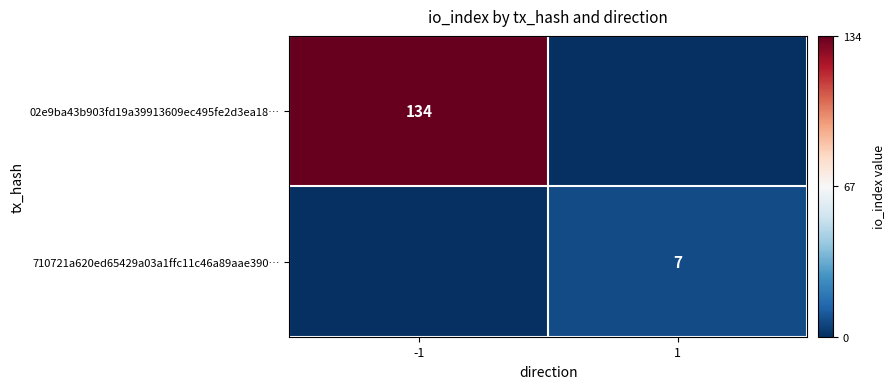

The 710721a620ed65429a03a1ffc11c46a89aae390… series shows 2 at 1. True or false?

False